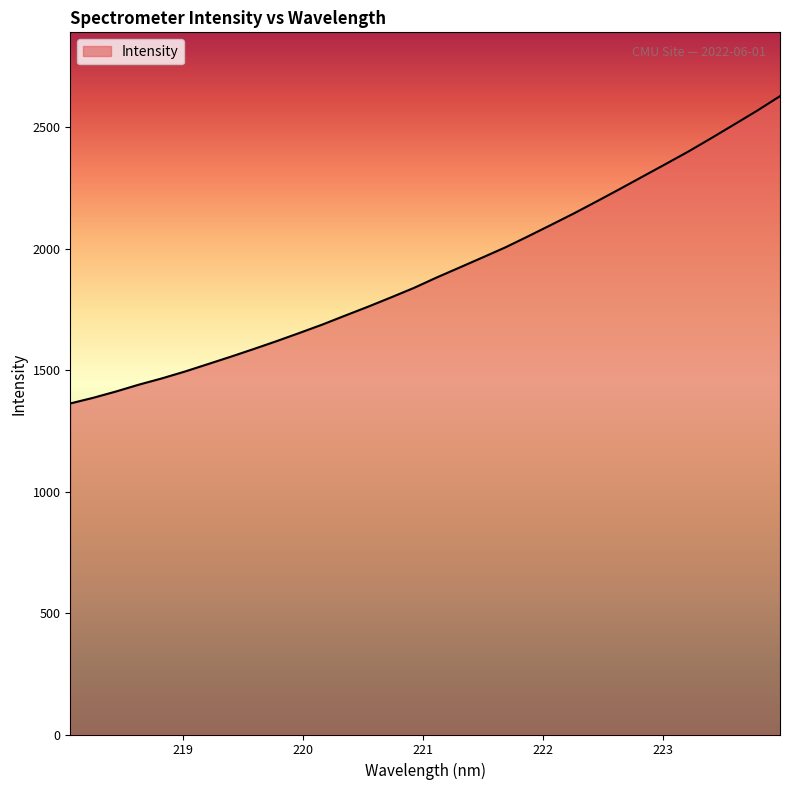

True or false: there are more than 2 points higher than both neighbors.

False